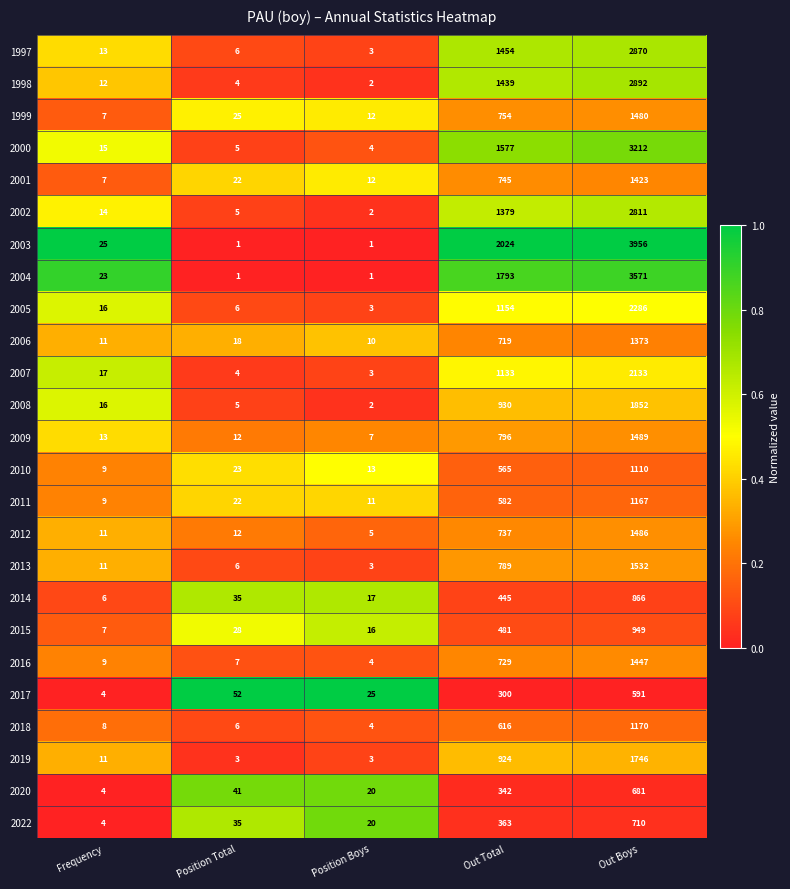

At which category is the sum across all series the highest?

Out Boys